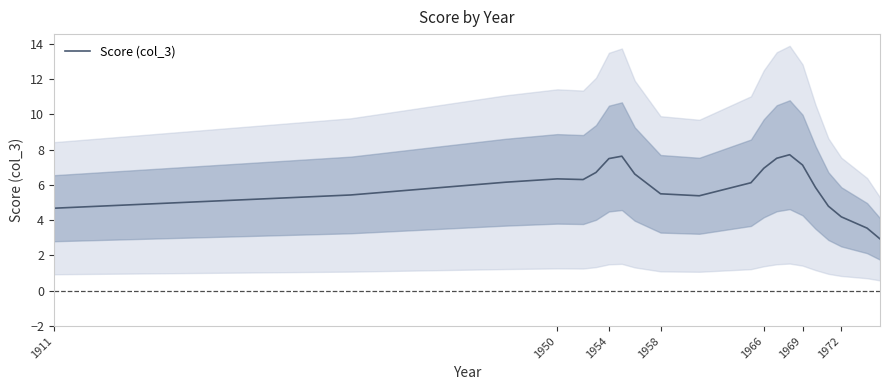

True or false: there are more than 1 points higher than both neighbors.

True